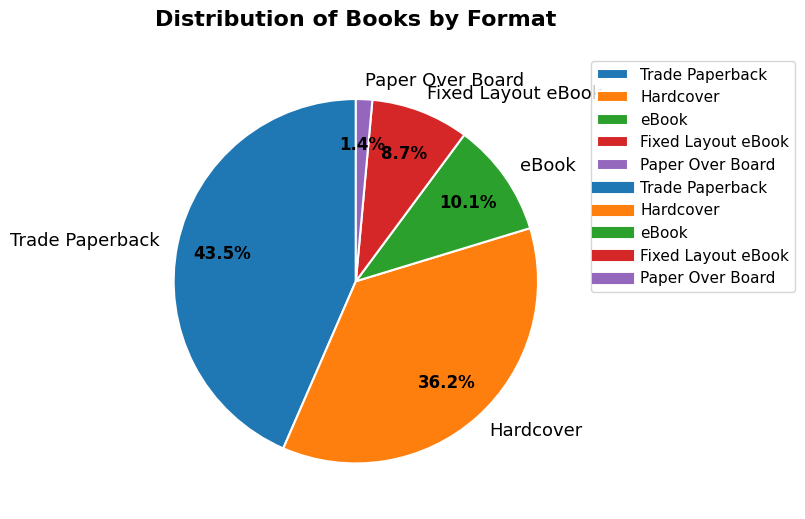

Does Trade Paperback account for over 50% of the chart?

No